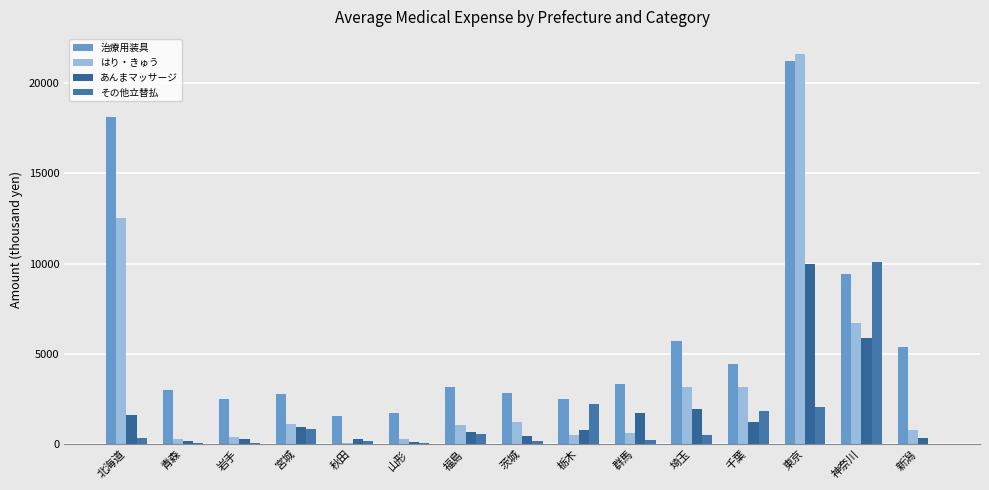

Count the number of categories in the chart.

15